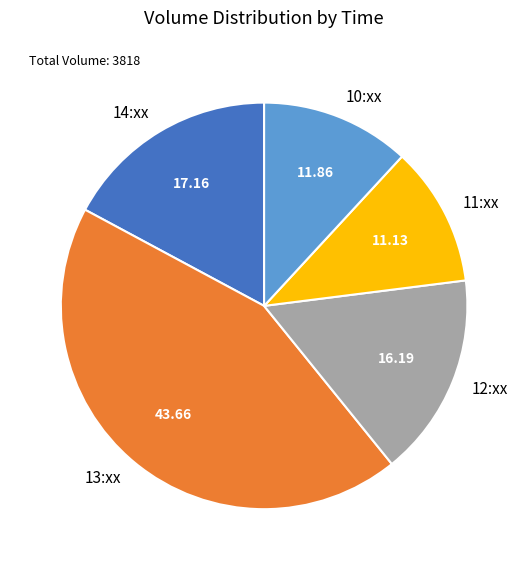

Rank the categories by value from highest to lowest.

13:xx, 14:xx, 12:xx, 10:xx, 11:xx